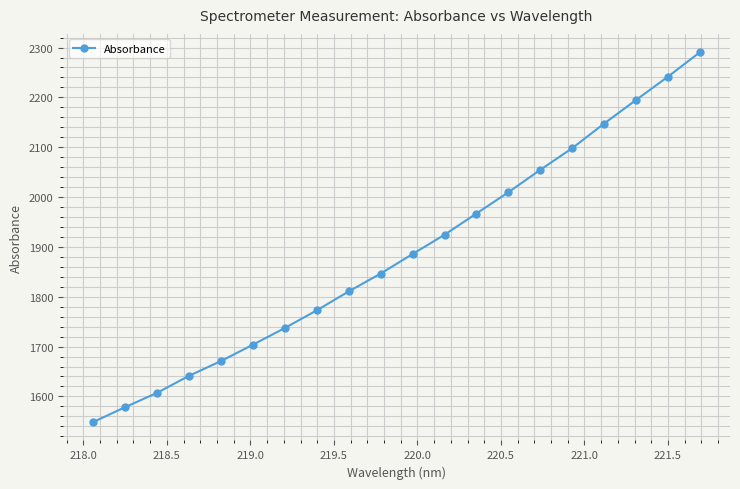

What is the smallest value displayed?

1548.7